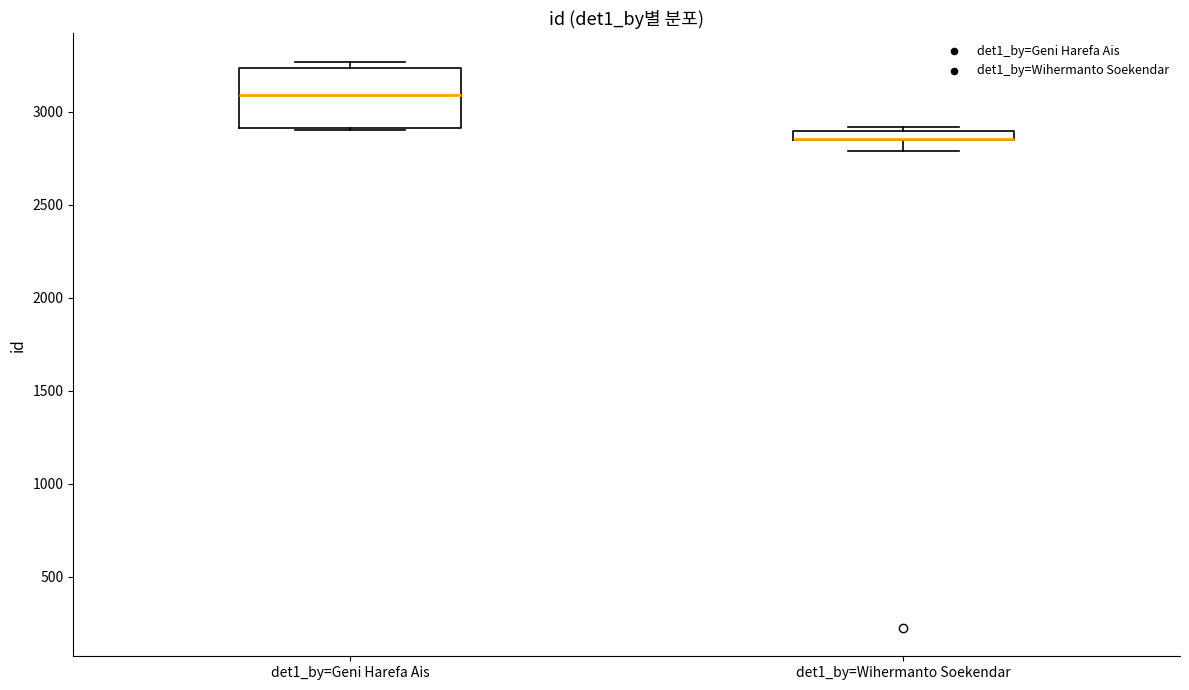

Which box is the tallest, from its lower edge to its upper edge?

det1_by=Geni Harefa Ais